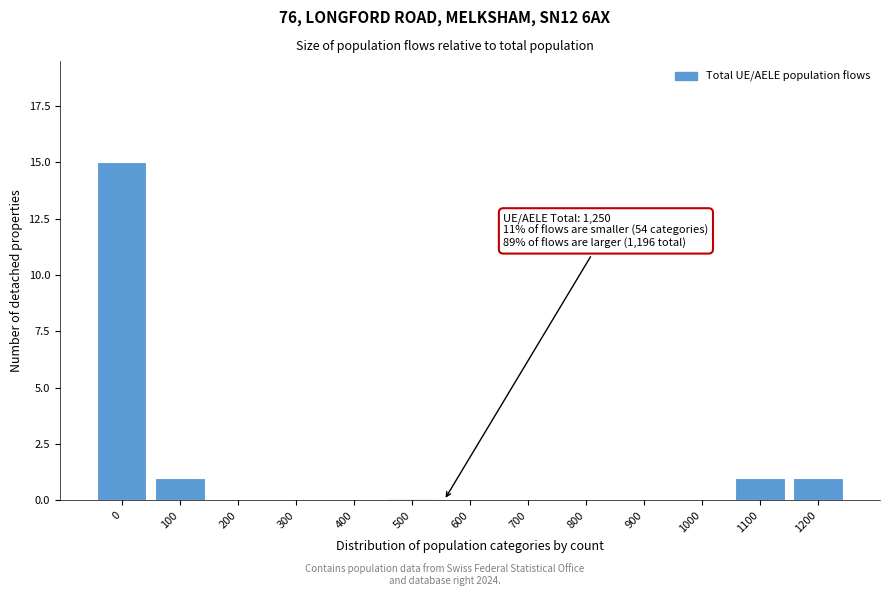

Reading right to left, transcribe all the data shown in this chart.

1200=1	1100=1	1000=0	900=0	800=0	700=0	600=0	500=0	400=0	300=0	200=0	100=1	0=15